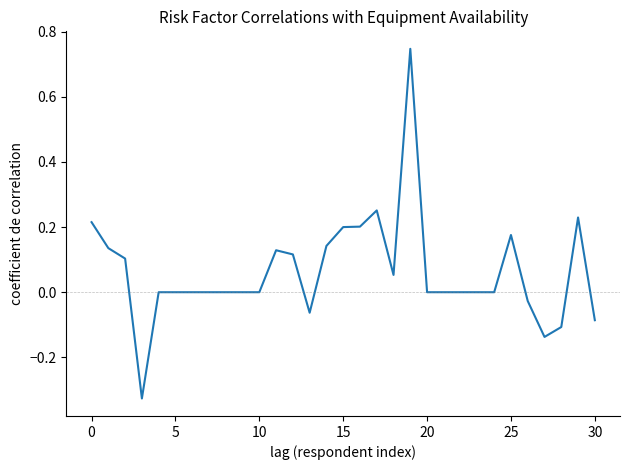

The chart shows a value of 0.7 at 10. True or false?

False